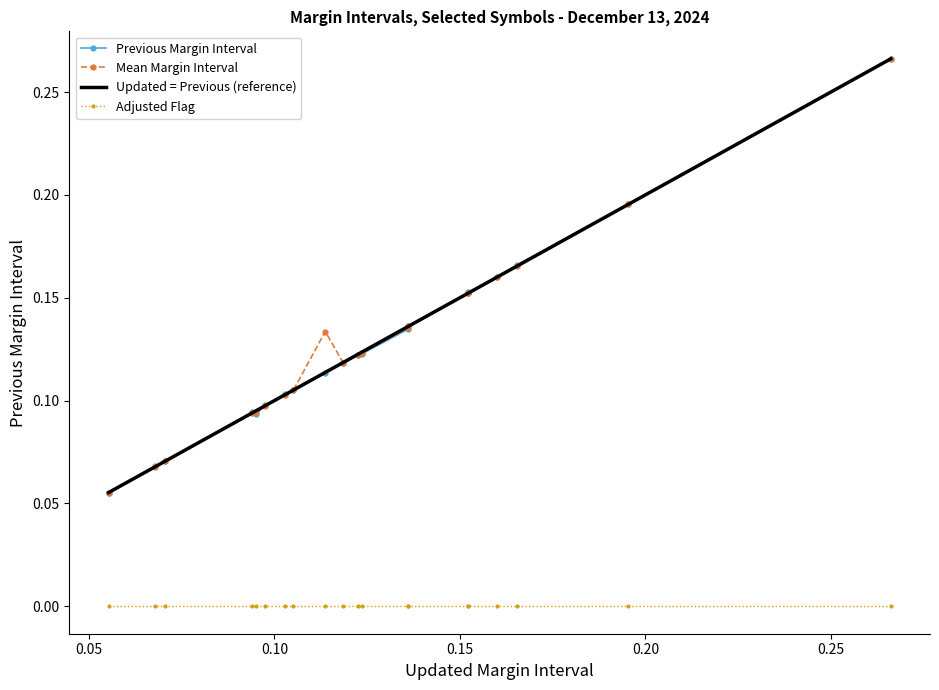

Which series has the widest spread of values?

Previous Margin Interval